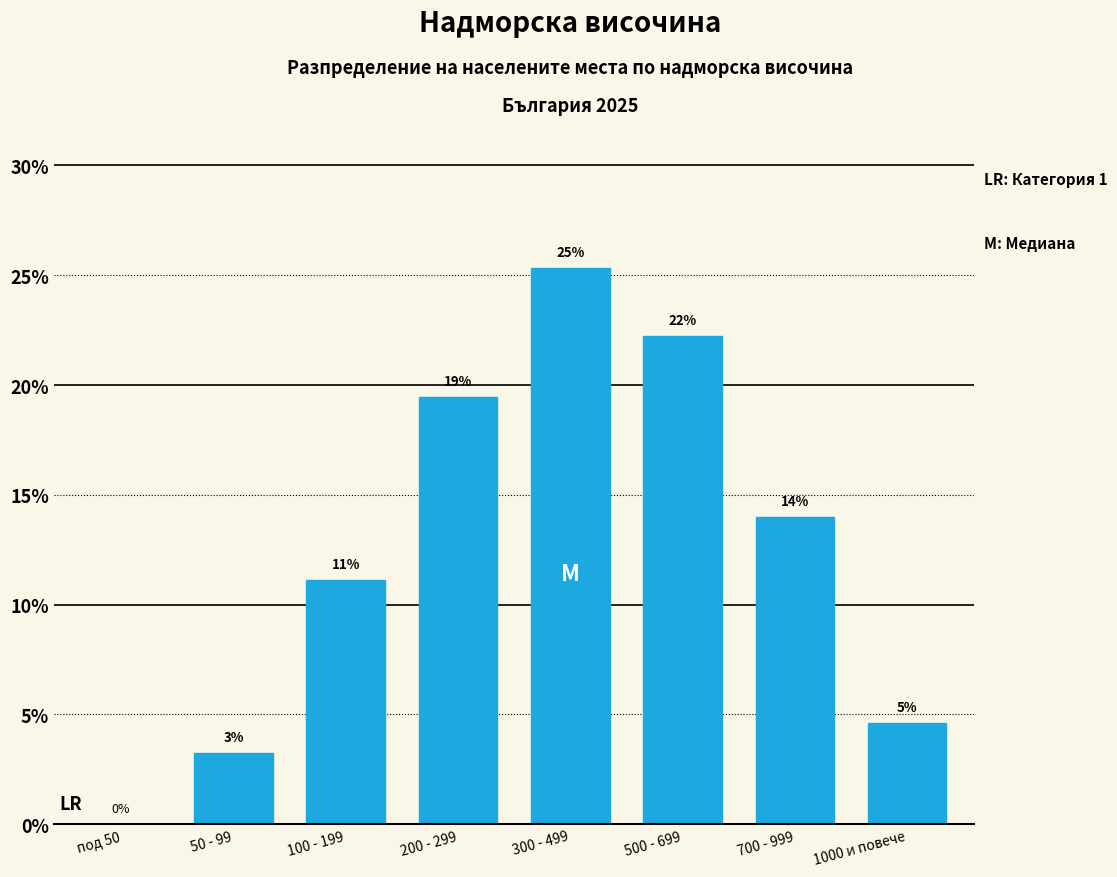

Are the bars horizontal?

No